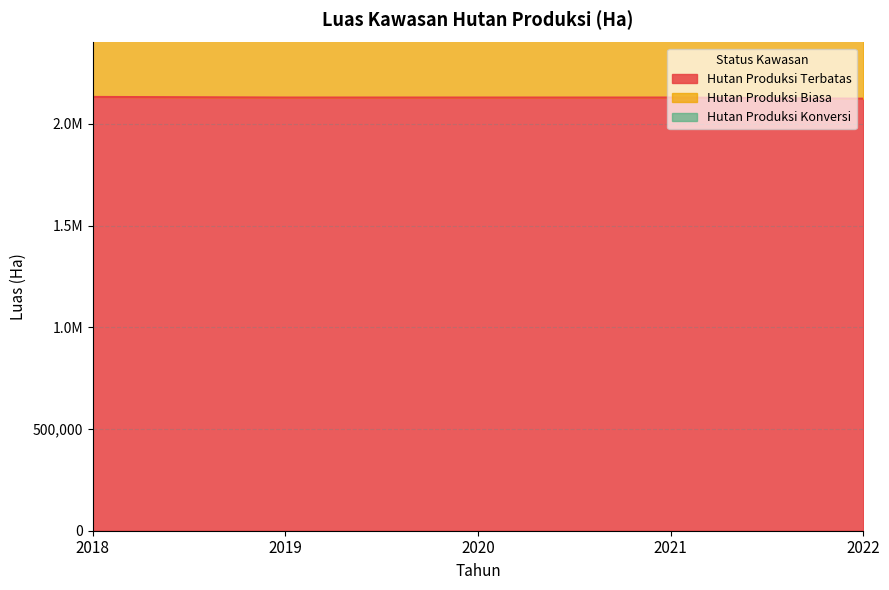

Which series changed the most between 2018 and 2022?

Hutan Produksi Konversi